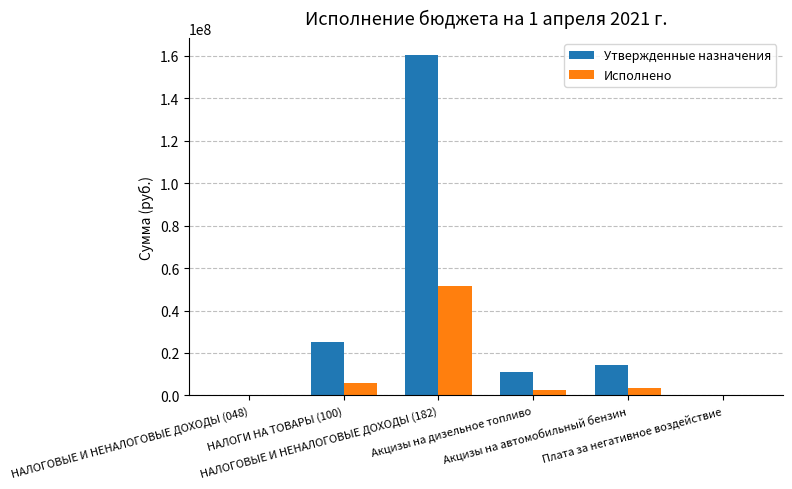

What is the difference between the Утвержденные назначения values at НАЛОГОВЫЕ И НЕНАЛОГОВЫЕ ДОХОДЫ (048) and НАЛОГИ НА ТОВАРЫ (100)?

24868400.0